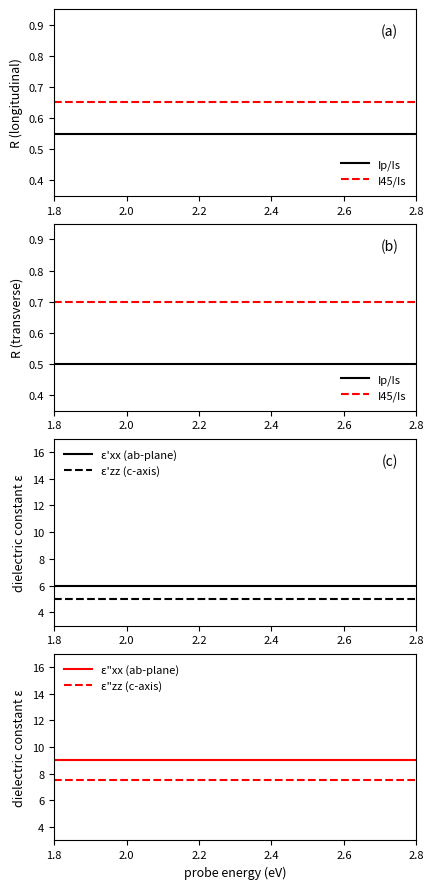

True or false: ε'zz (c-axis) and ε'xx (ab-plane) cross at least once.

False